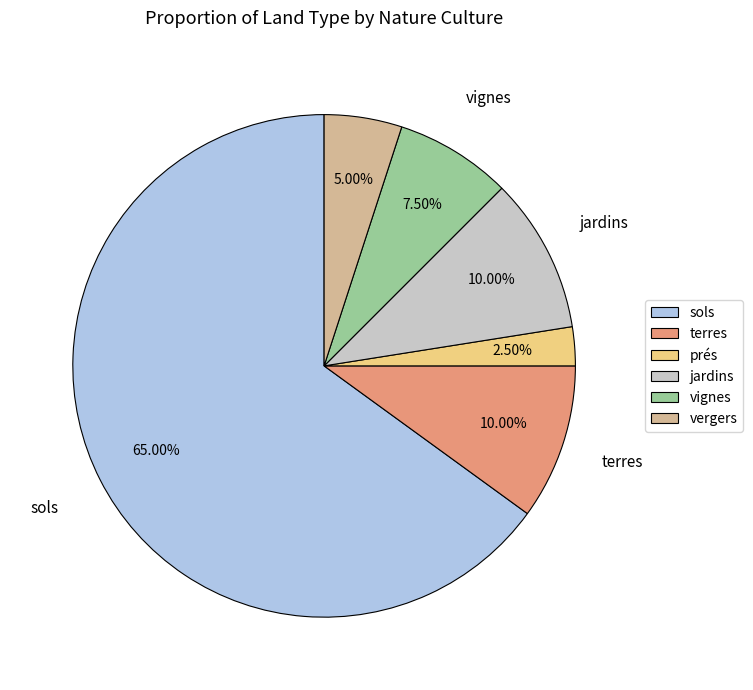

To the nearest percent, what is the combined percentage of sols and vignes?

72%